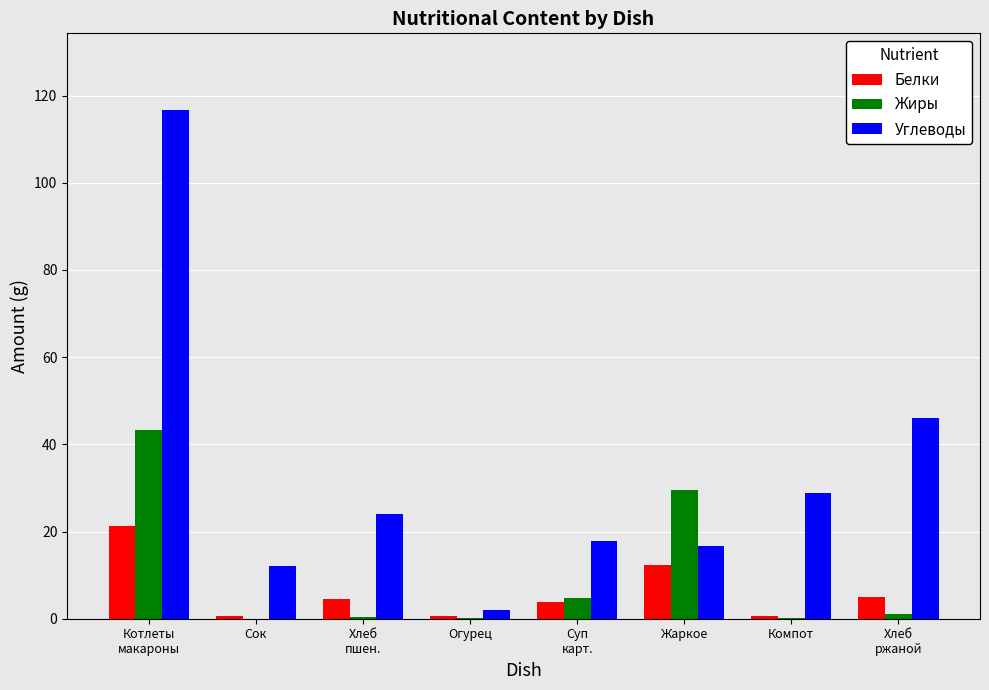

What is the maximum value shown in the chart?

116.8